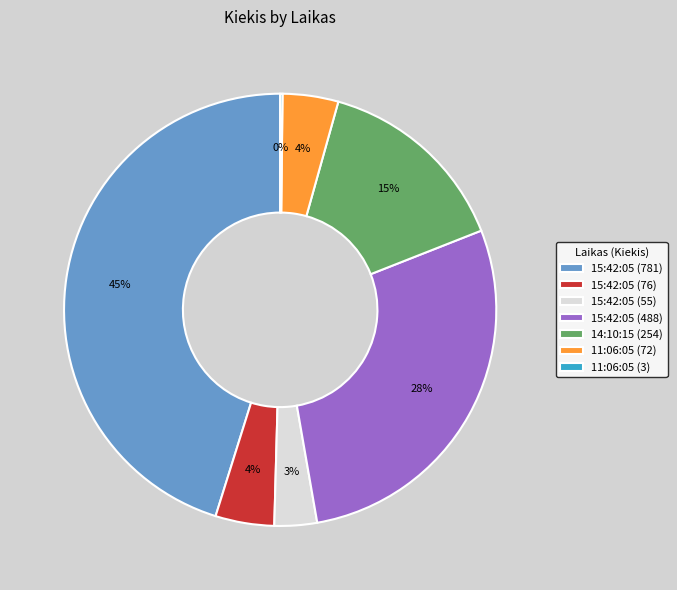

What is the largest slice in the pie chart?

15:42:05 (781)